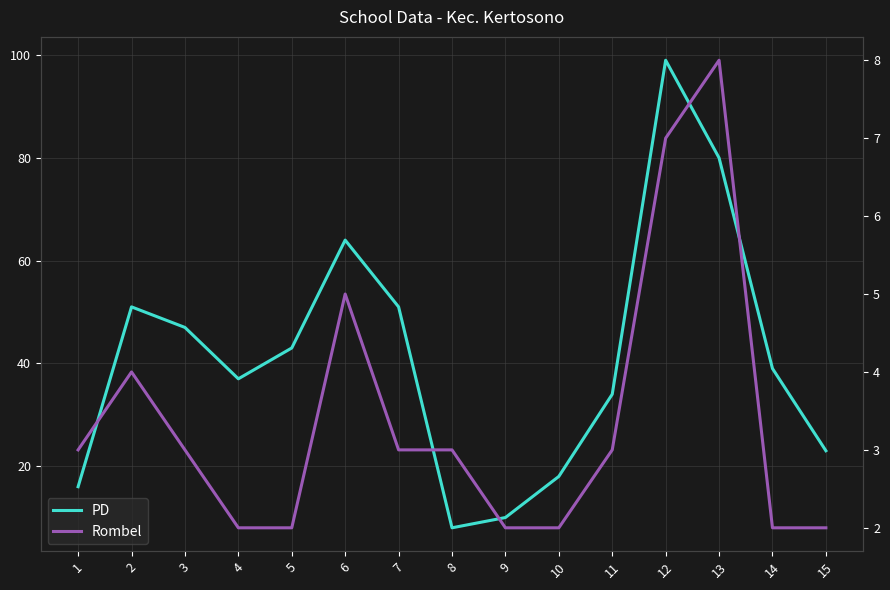

True or false: PD and Rombel cross at least once.

False